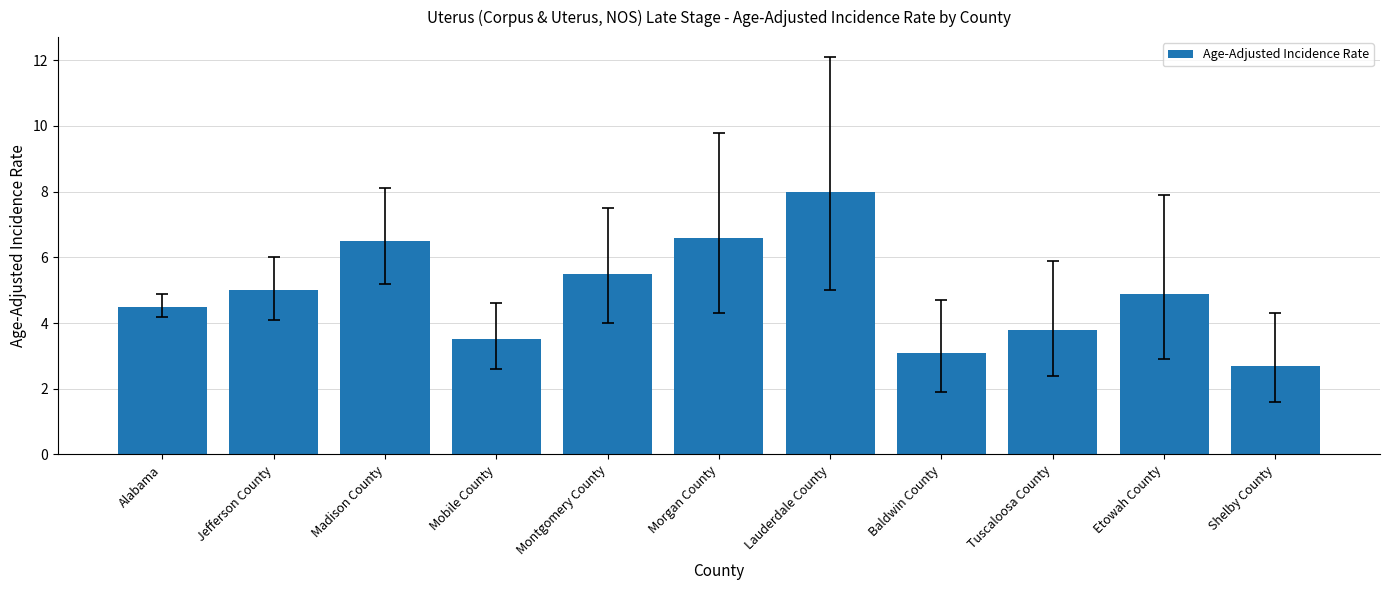

The value at Alabama is 6.0. True or false?

False